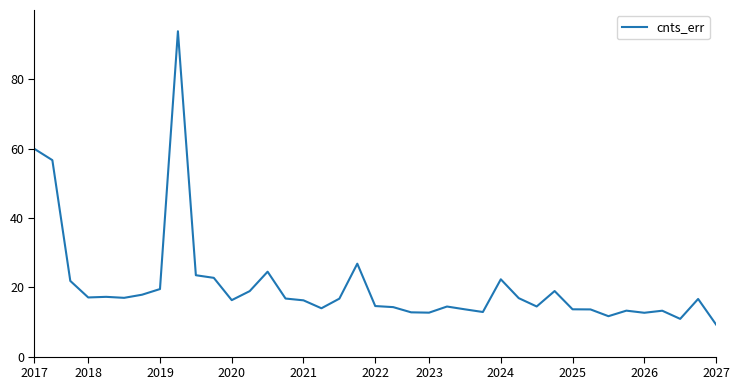

What is the maximum value shown in the chart?

93.9